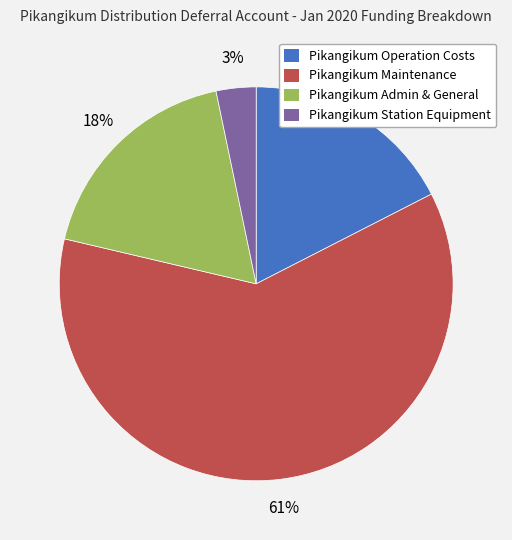

Which has a higher value, Pikangikum Station Equipment or Pikangikum Operation Costs?

Pikangikum Operation Costs